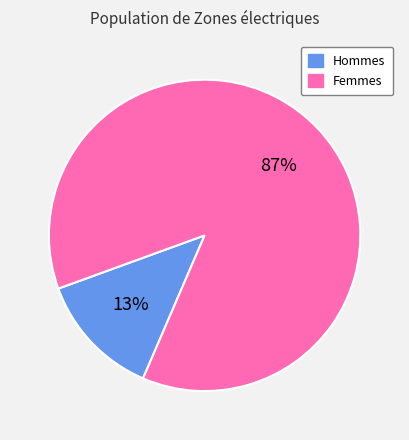

How many segments does this pie chart have?

2